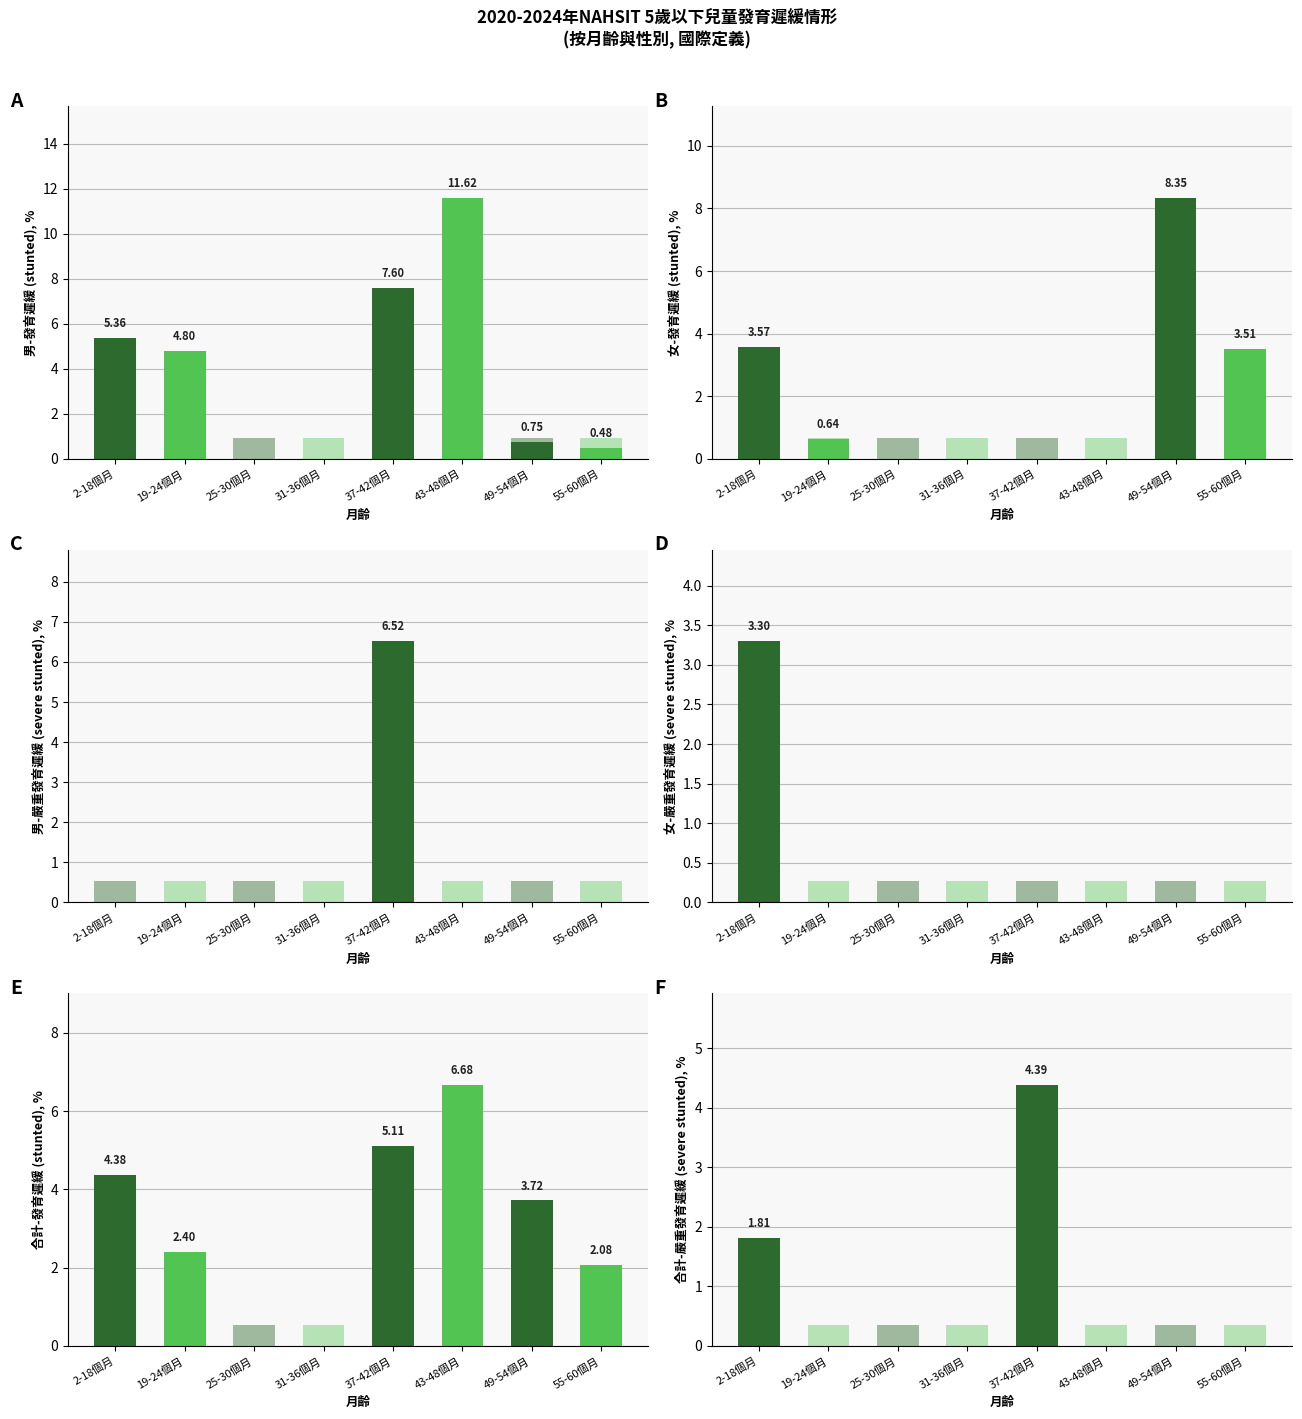

At 55-60個月, list the series in order from smallest to largest.

男-嚴重發育遲緩%, 女-嚴重發育遲緩%, 合計-嚴重發育遲緩%, 男-發育遲緩%, 合計-發育遲緩%, 女-發育遲緩%